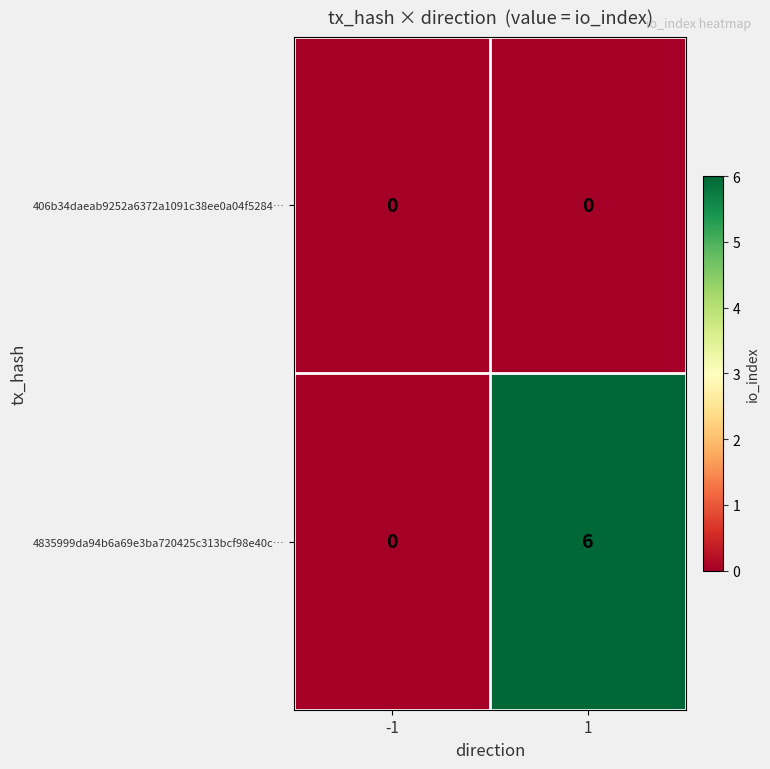

What is the maximum value shown in the chart?

6